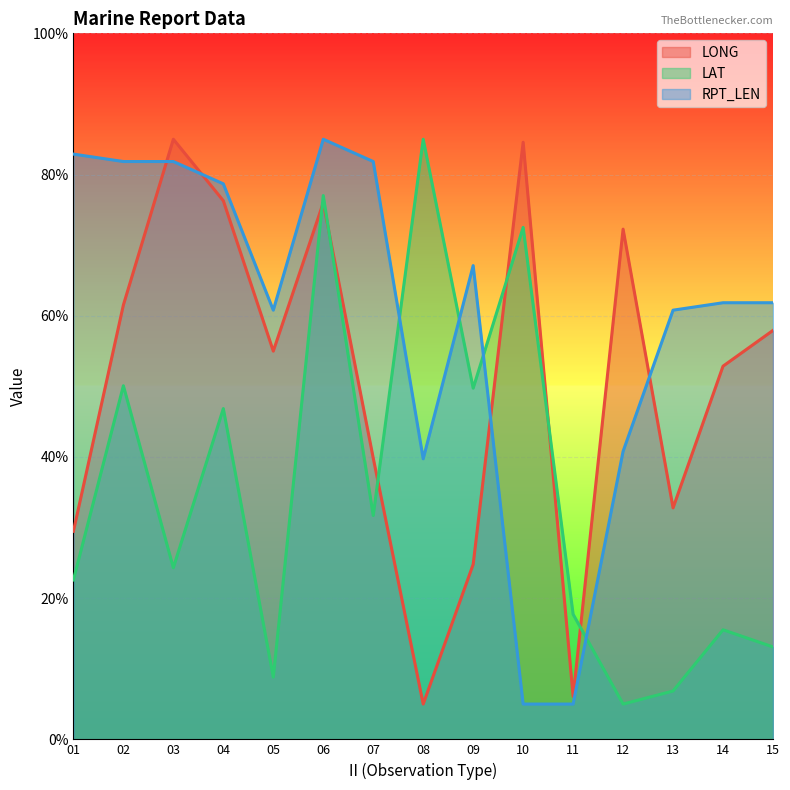

What is the lowest value of the RPT_LEN series?

5.0